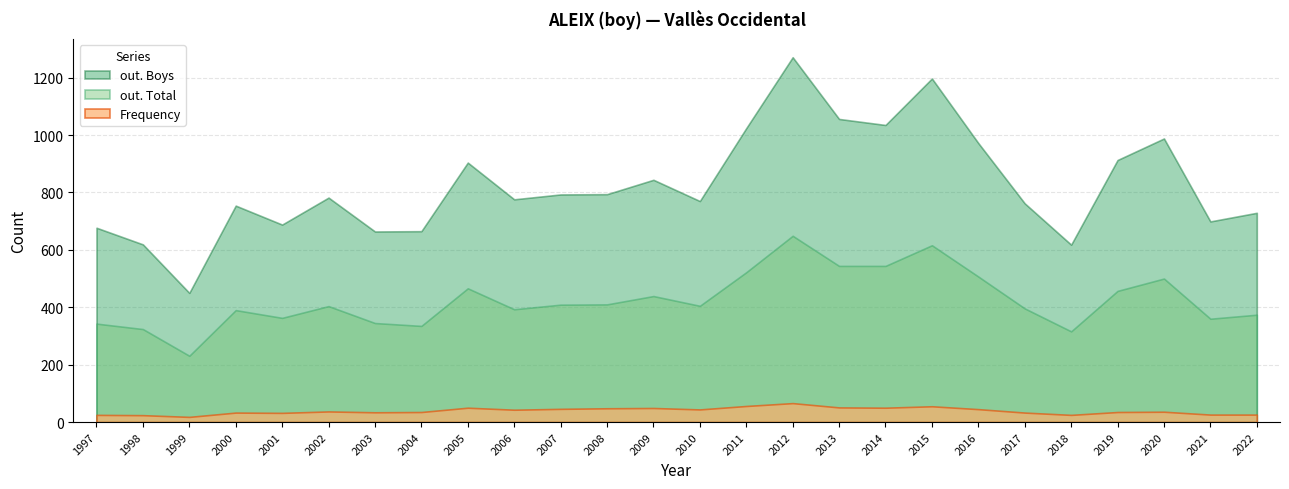

What is the sum of all Frequency values?

1022